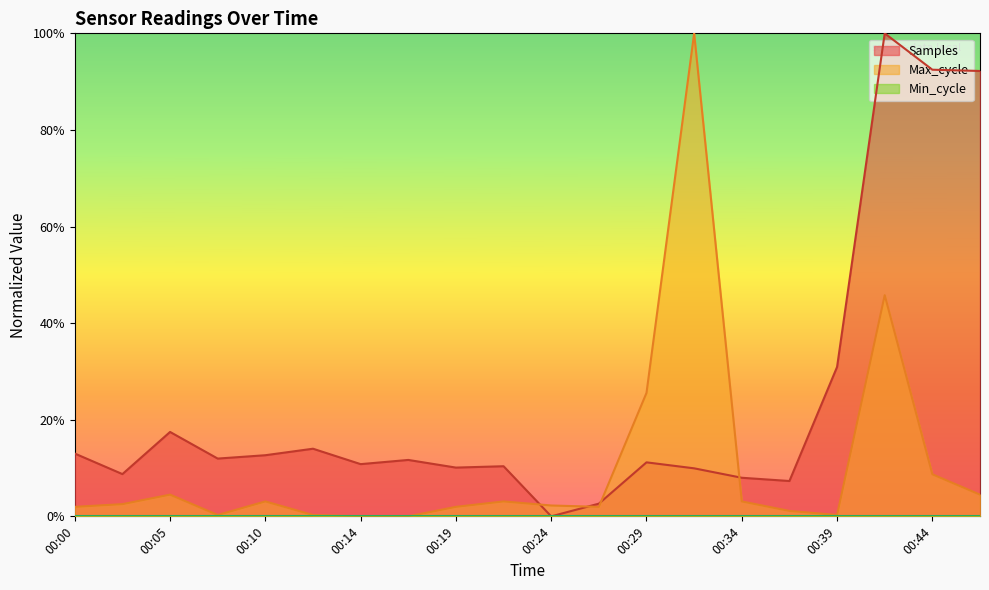

What is the greatest value displayed?

1.0